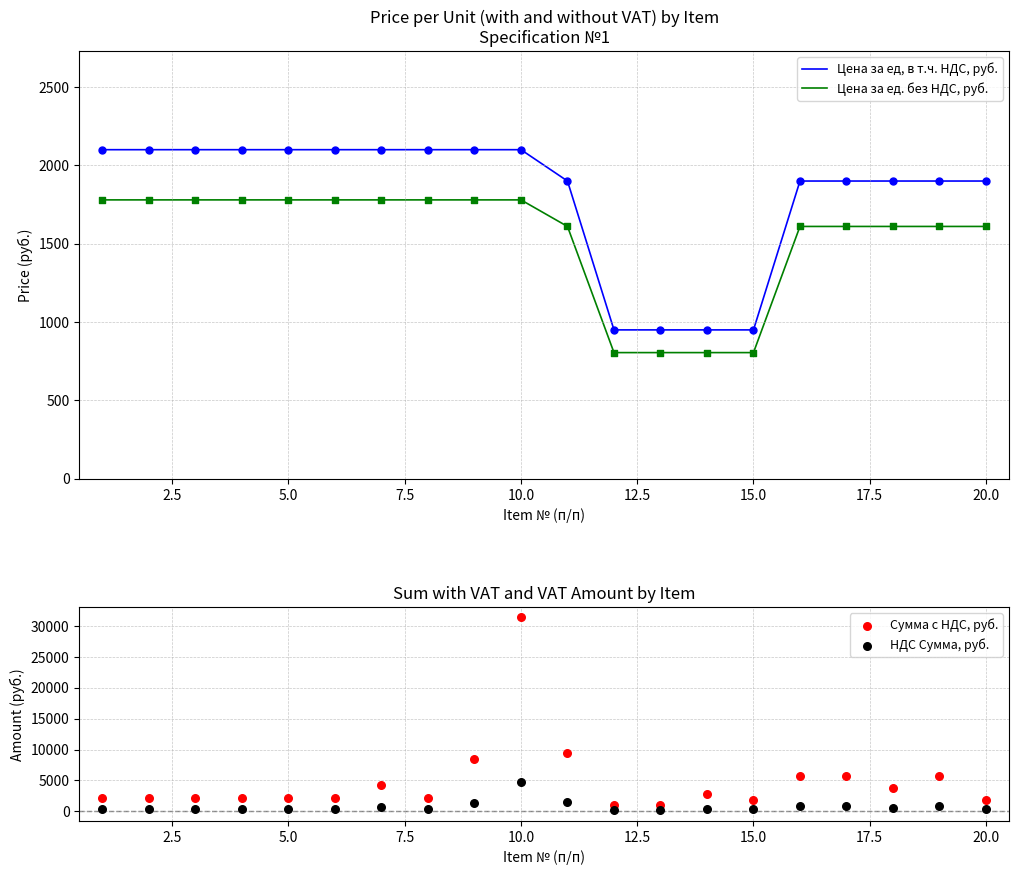

Which series contains the lowest Y value?

НДС Сумма, руб.